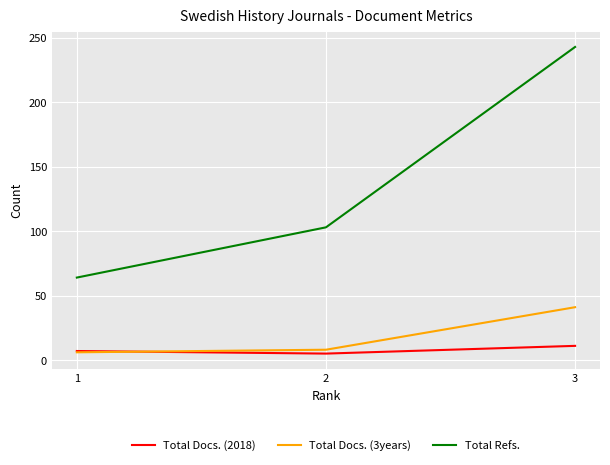

What are all the series names shown in the legend?

Total Docs. (2018), Total Docs. (3years), Total Refs.